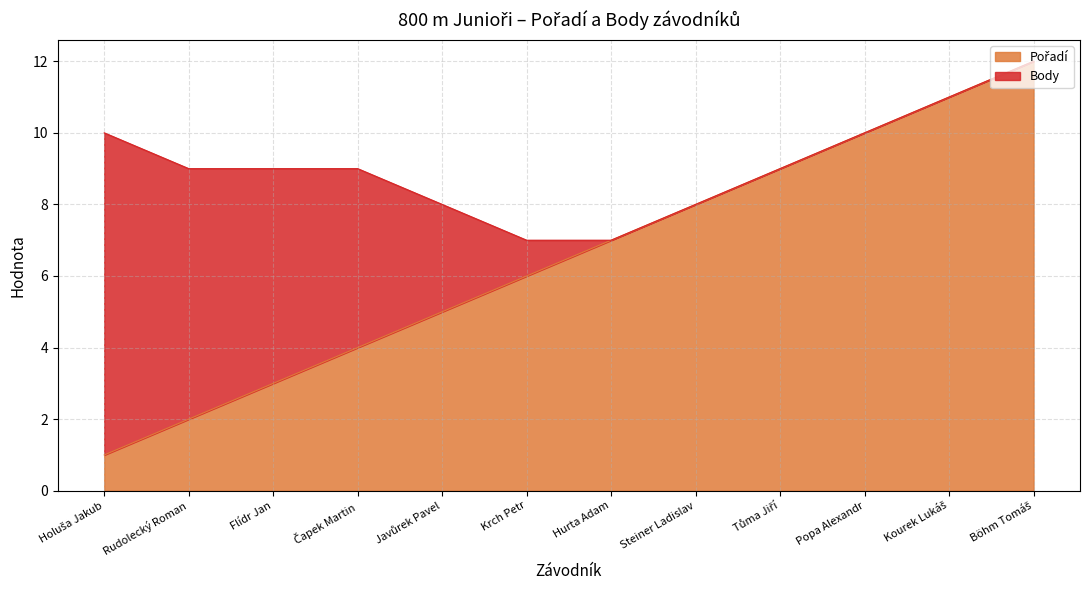

The chart shows a value of 6 at Čapek Martin. True or false?

False